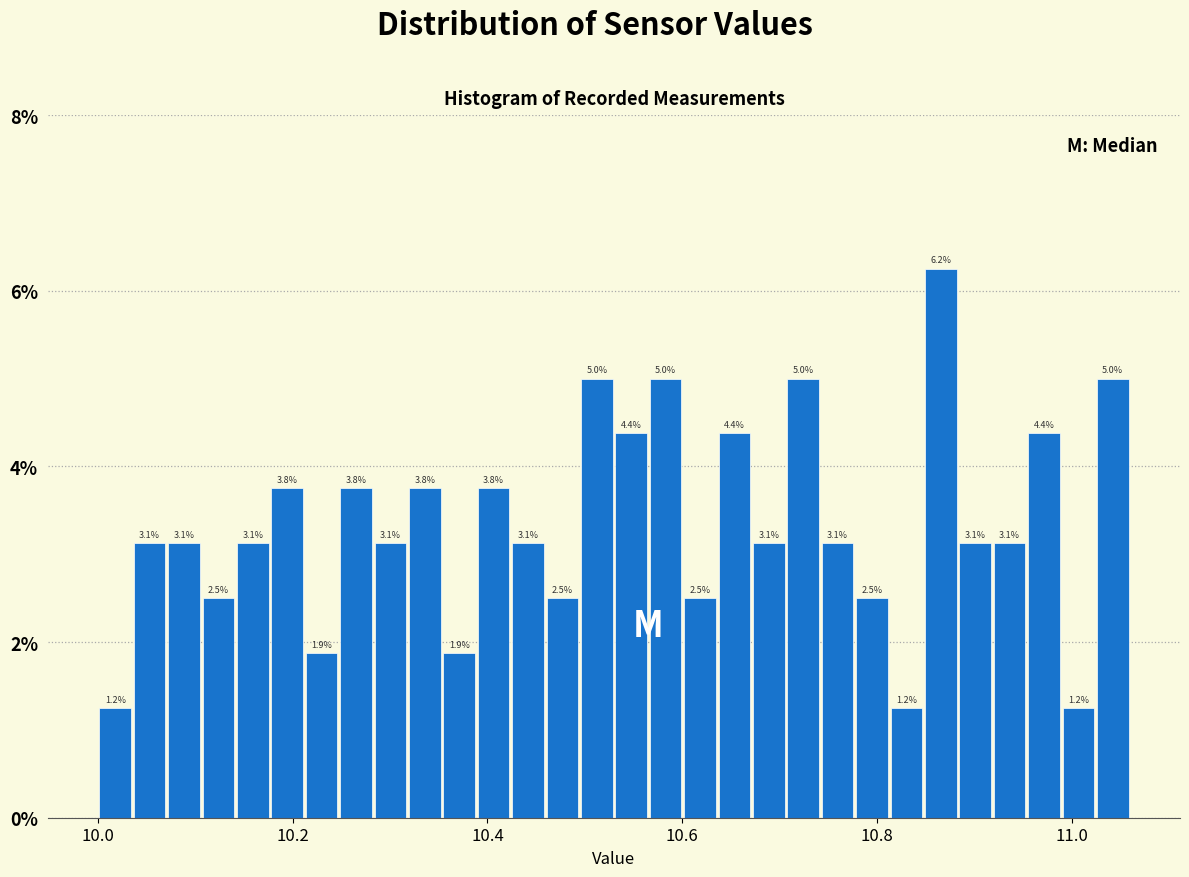

Read against the x-axis, roughly where is the centre of the tallest bar?

10.86